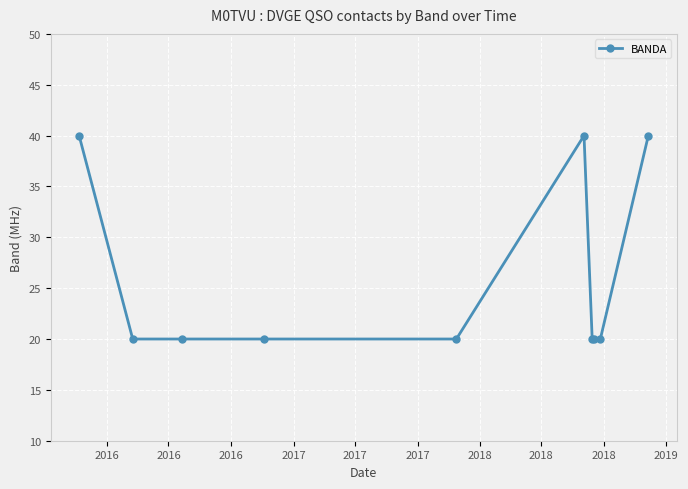

What is the greatest value displayed?

40